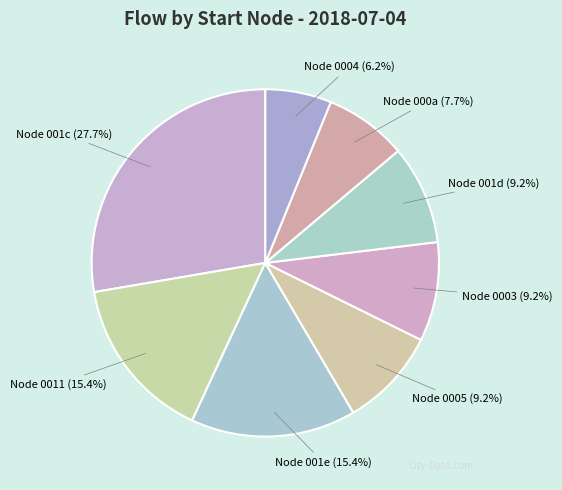

Is there any slice that represents more than half of the pie?

No